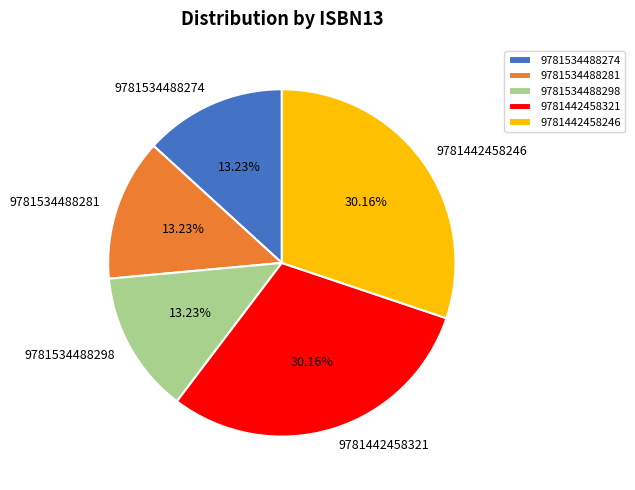

What is the ratio of the value at 9781534488298 to the value at 9781442458246?

0.4